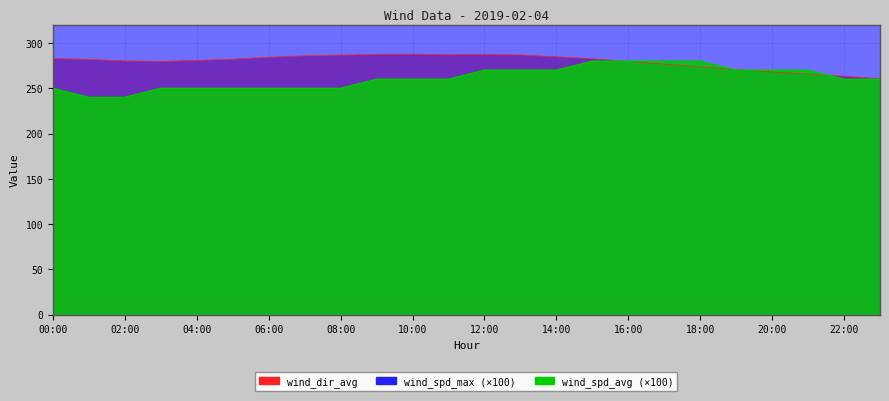

How many interior local valleys does the wind_dir_avg series have?

2